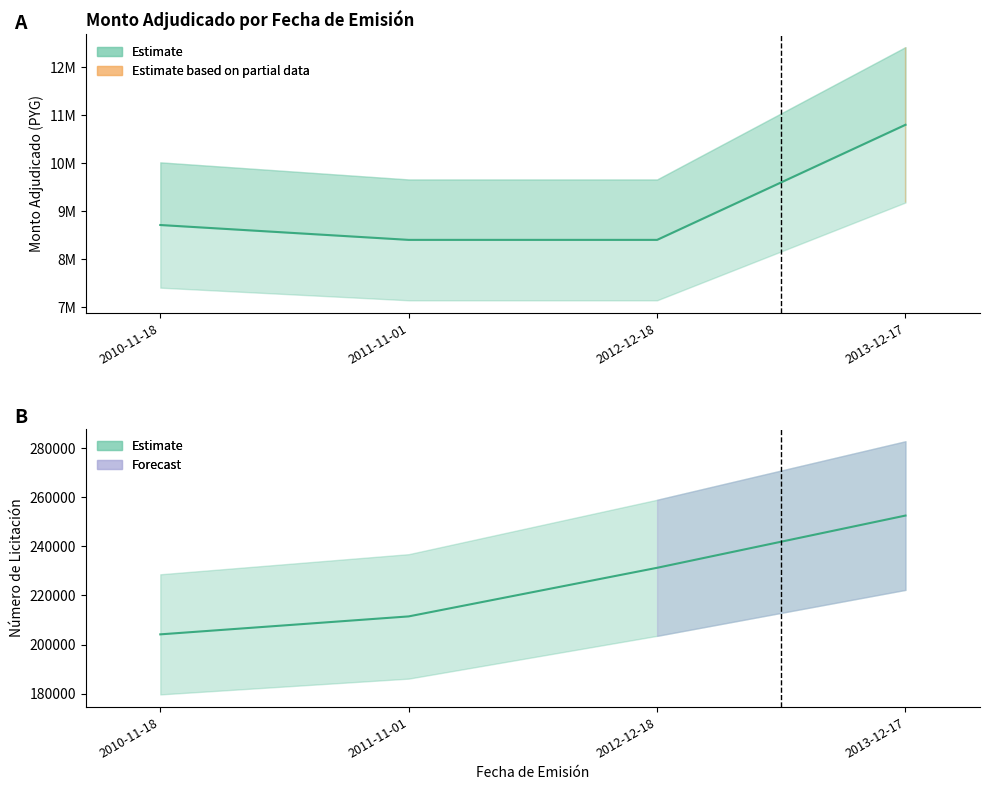

Between 2013-12-17 and 2010-11-18, which is larger?

2013-12-17